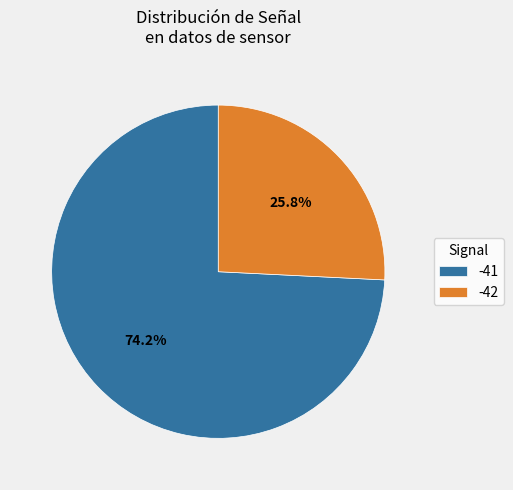

How many slices are in this pie chart?

2